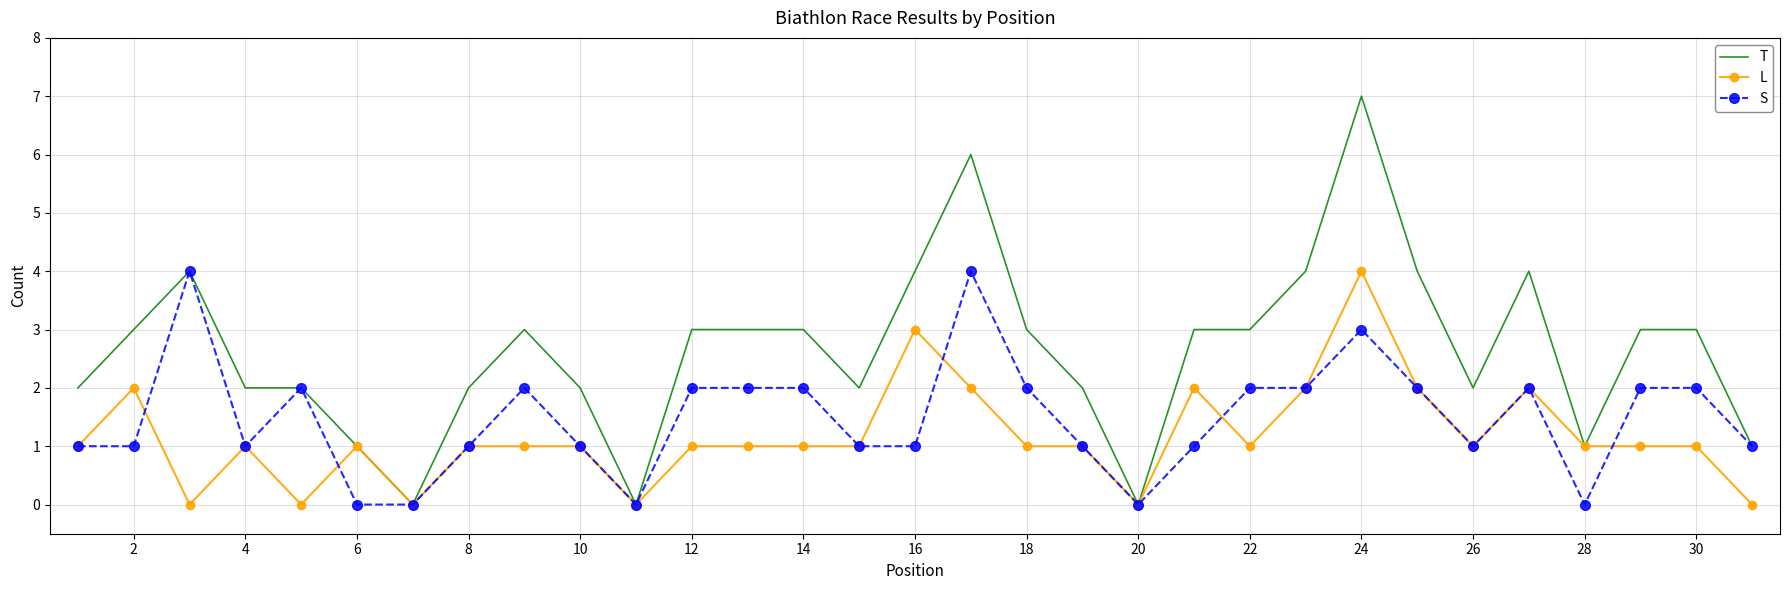

Reading left to right, transcribe all the data shown in this chart.

T: 2	3	4	2	2	1	0	2	3	2	0	3	3	3	2	4	6	3	2	0	3	3	4	7	4	2	4	1	3	3	1
L: 1	2	0	1	0	1	0	1	1	1	0	1	1	1	1	3	2	1	1	0	2	1	2	4	2	1	2	1	1	1	0
S: 1	1	4	1	2	0	0	1	2	1	0	2	2	2	1	1	4	2	1	0	1	2	2	3	2	1	2	0	2	2	1